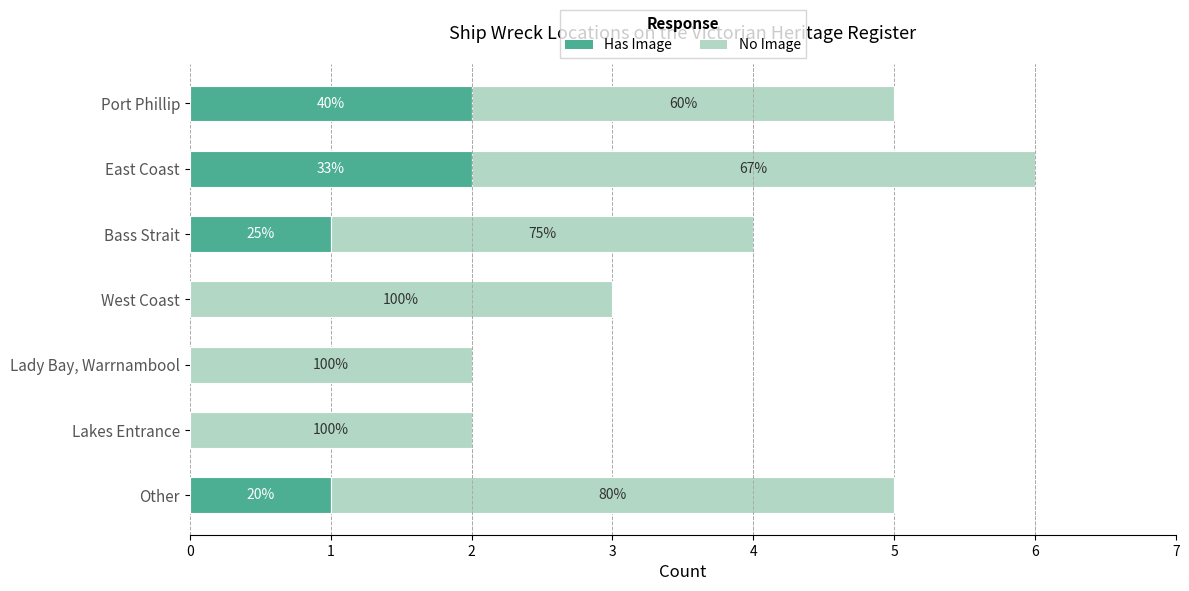

What are all the series names shown in the legend?

Has Image, No Image